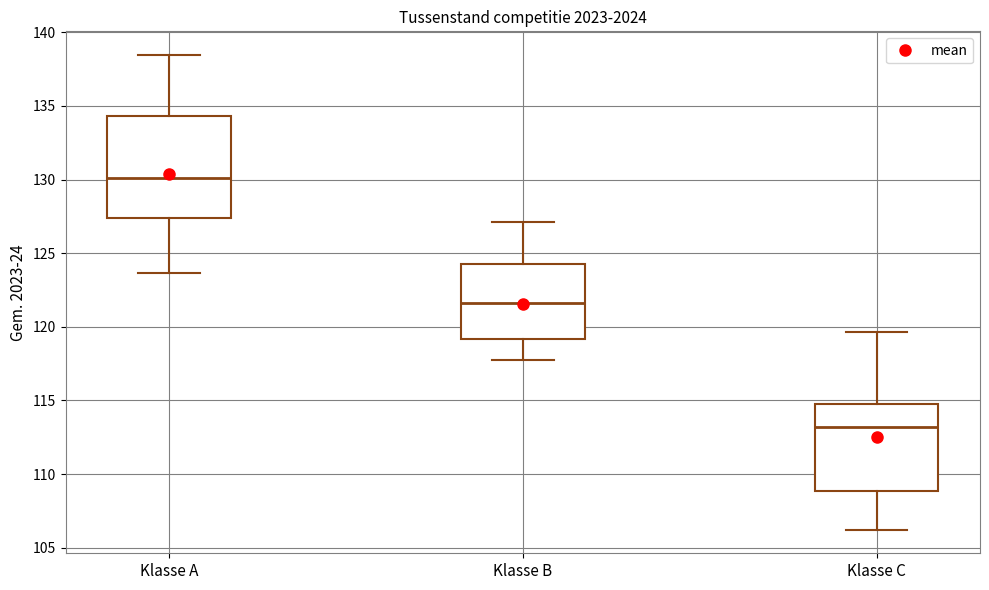

Reading left to right, transcribe this box plot: for each box, give where its median line is, the range the box spans, and where its two whiskers end, as read against the y-axis. The values are not printed on the chart, so give them approximately, as read against the axis.

Klasse A: median 130.0, box 127.5 to 134.5, whiskers 123.5 to 138.5
Klasse B: median 121.5, box 119.0 to 124.5, whiskers 118.0 to 127.0
Klasse C: median 113.0, box 109.0 to 115.0, whiskers 106.0 to 119.5